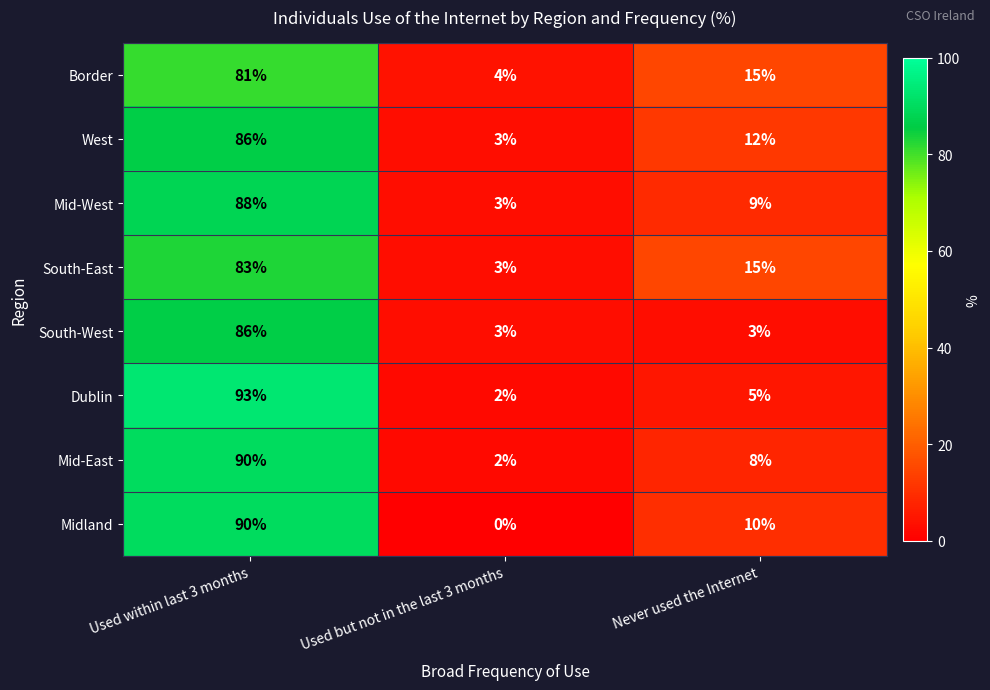

At how many categories does at least one series exceed 43?

1